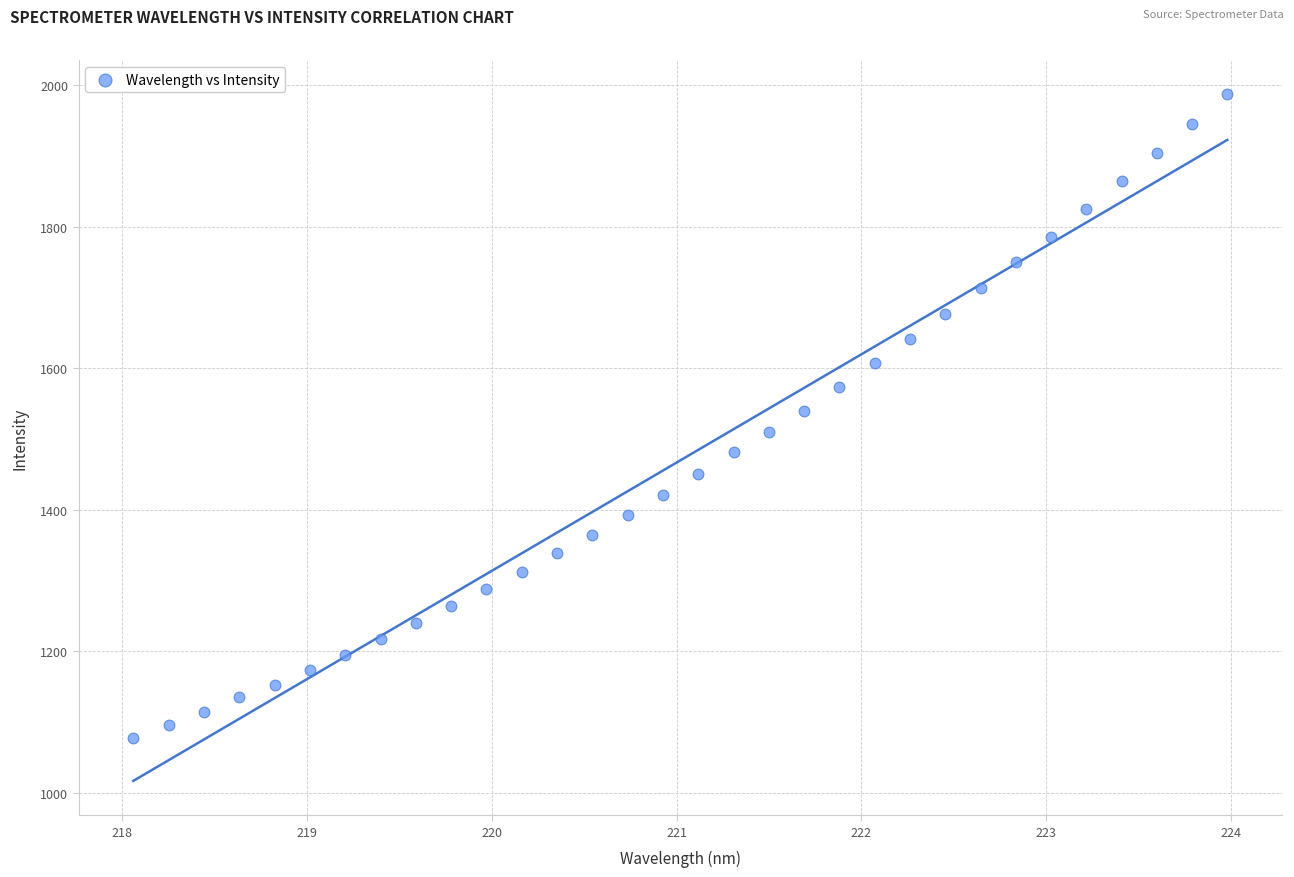

What is the range of Y values (max minus min)?

909.9